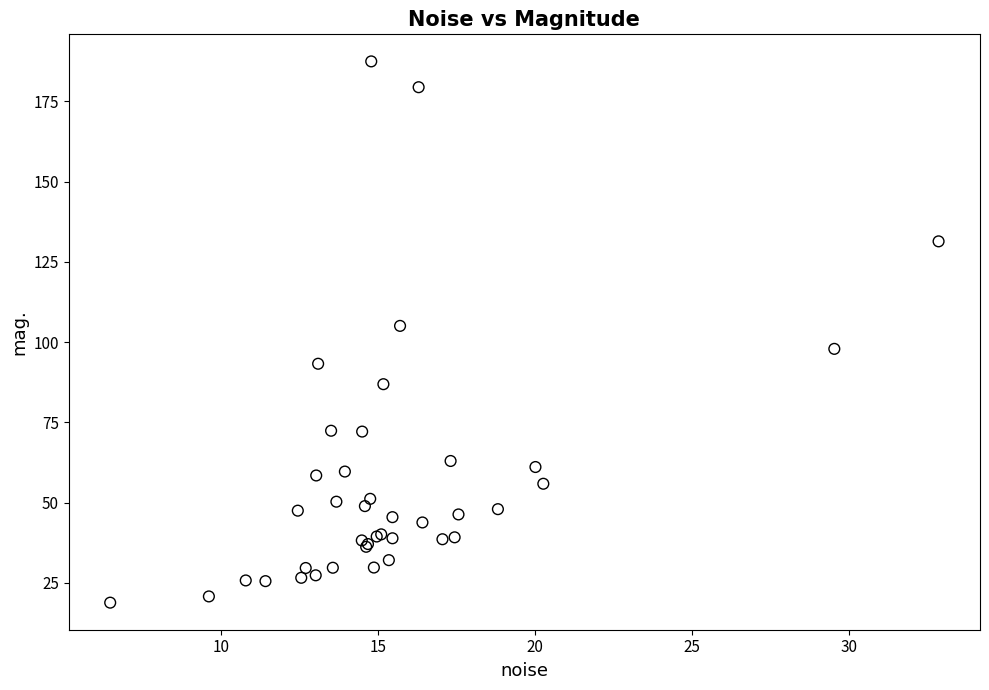

What Y value in the scatter plot is closest to 103?

105.1